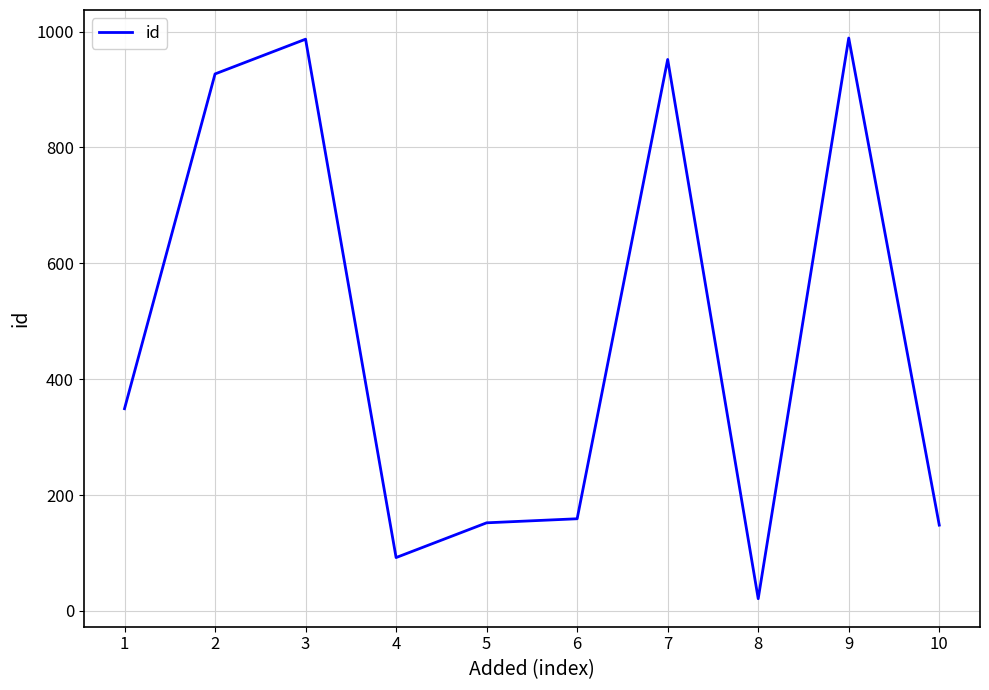

What value does the data have at 5?

152